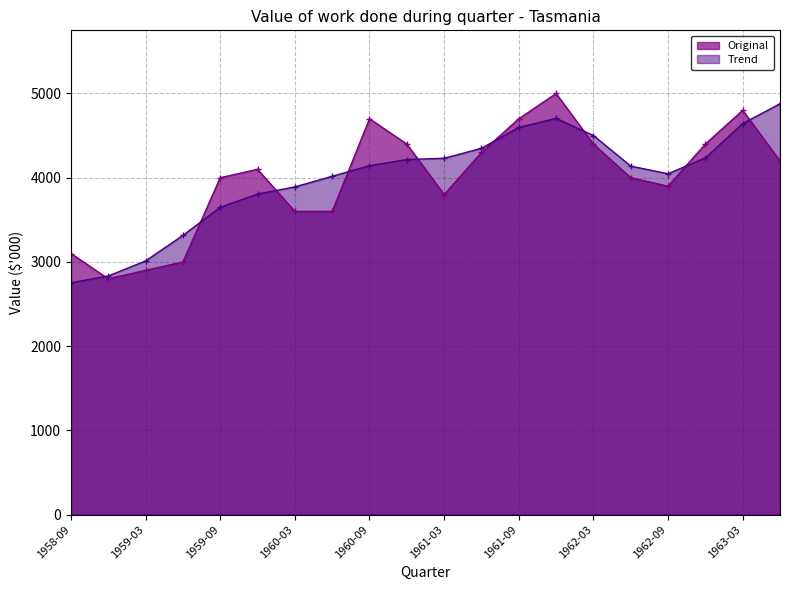

How many values in the Trend series exceed 4143?

9